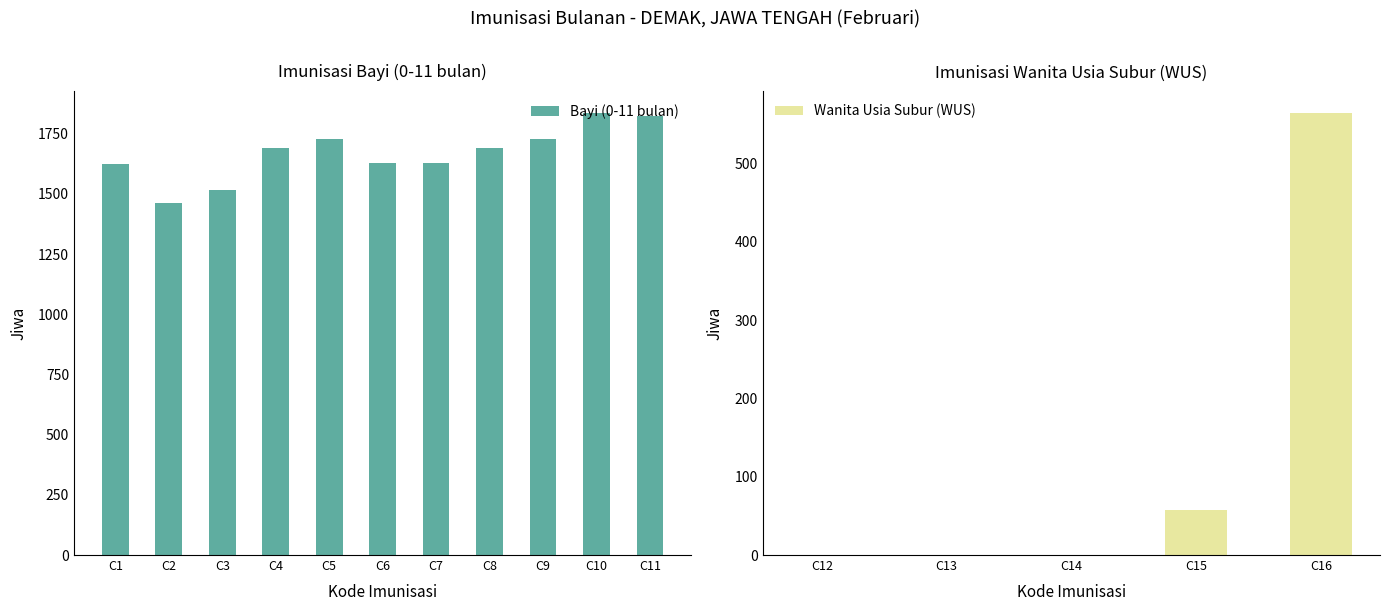

What is the change in value from C6 to C8?

+62